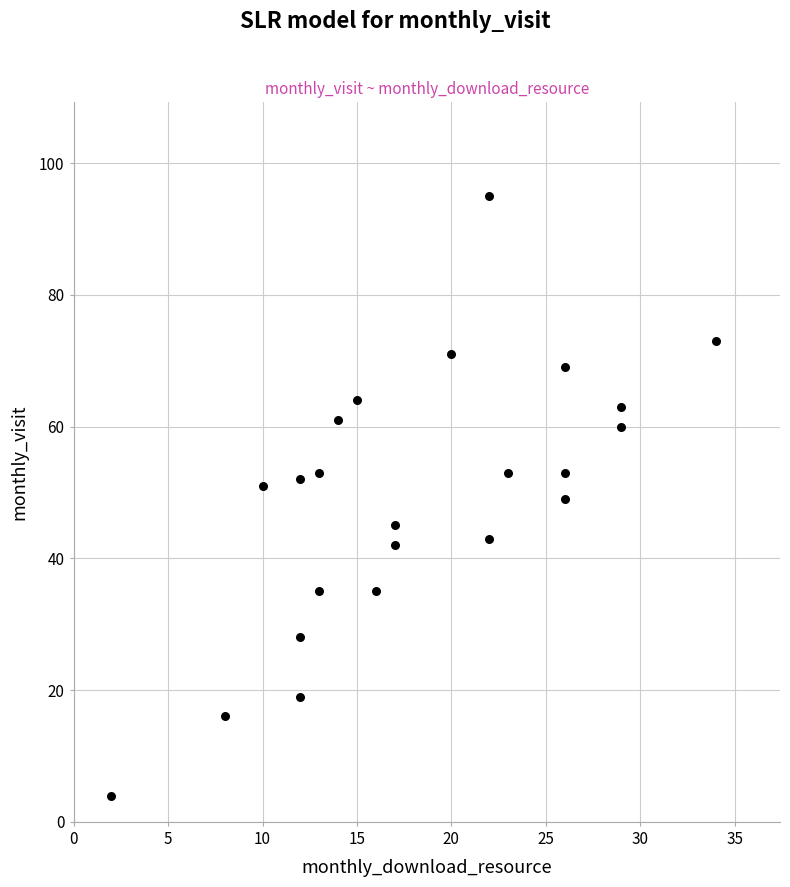

What is the range of Y values (max minus min)?

91